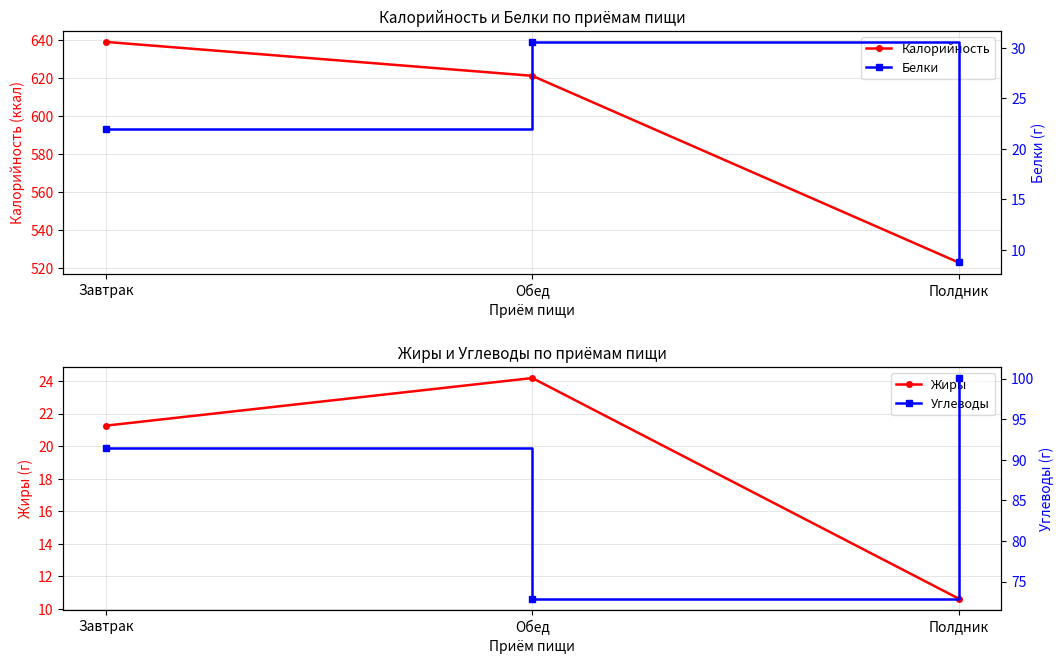

Reading right to left, what are all the values shown in this chart?

Калорийность: Полдник=522.8	Обед=621.0	Завтрак=638.8
Жиры: Полдник=10.6	Обед=24.2	Завтрак=21.3
Белки: Полдник=8.8	Обед=30.6	Завтрак=21.9
Углеводы: Полдник=100.1	Обед=72.9	Завтрак=91.5